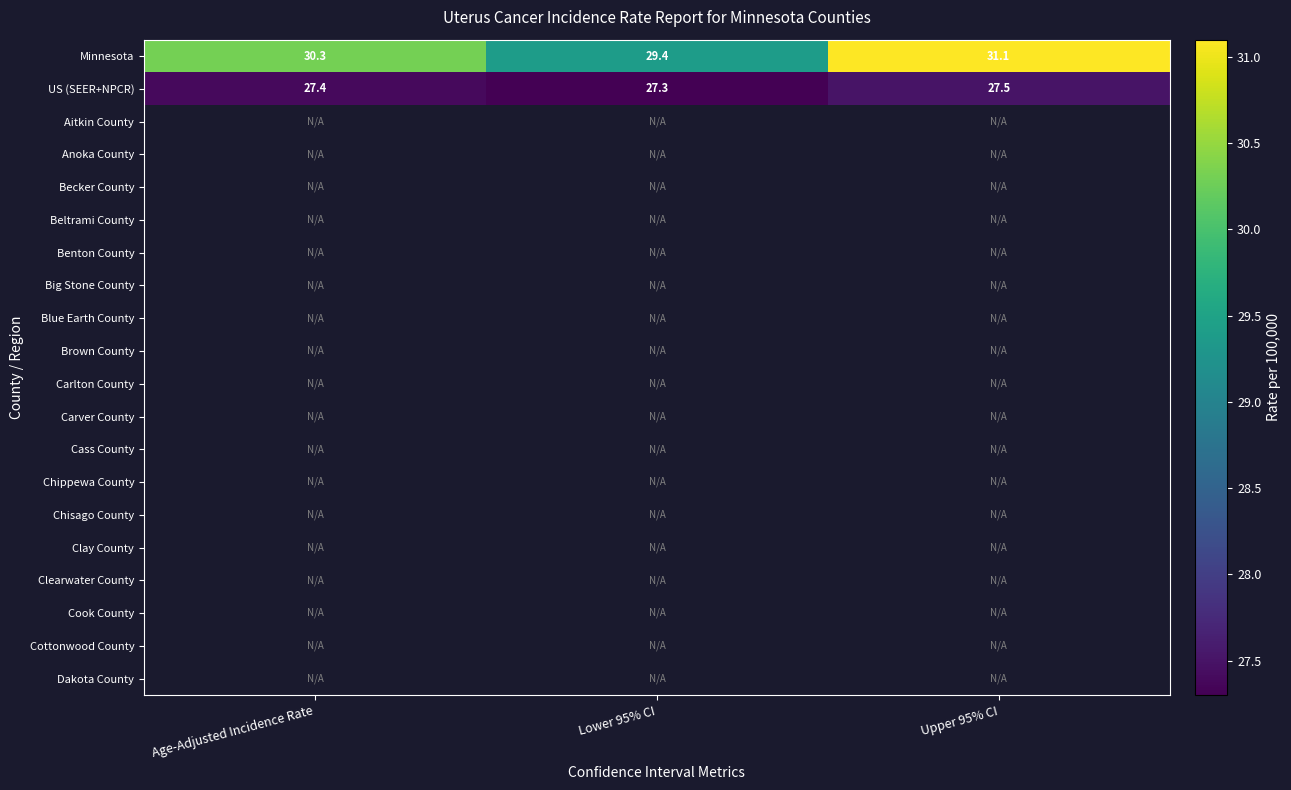

How many categories are shown in the chart?

3